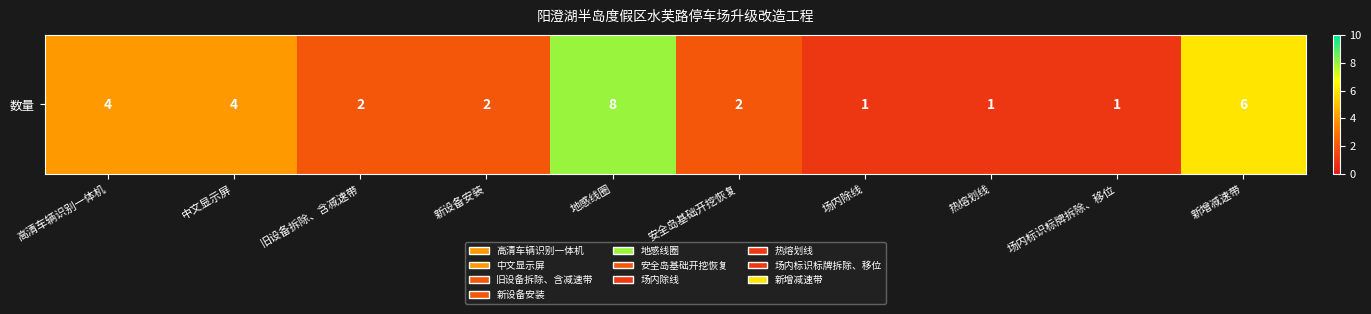

Approximately how many times larger is the value at 安全岛基础开挖恢复 compared to 旧设备拆除、含减速带?

1.0